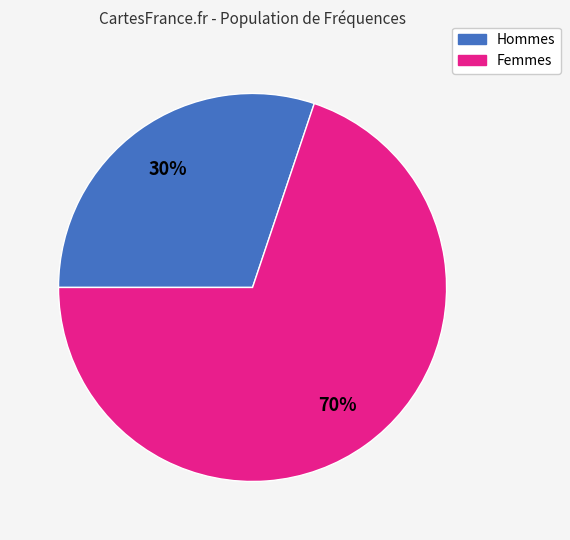

How many slices are in this pie chart?

2